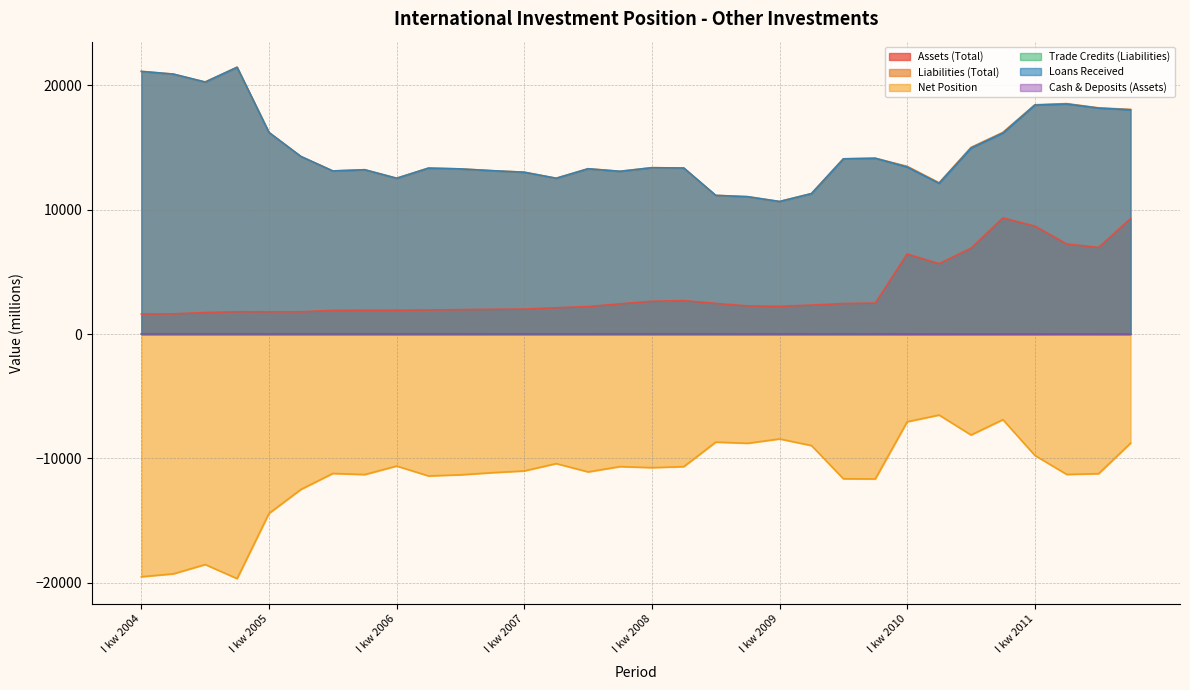

What is the label of the 10th point from the left?

II kw 2006